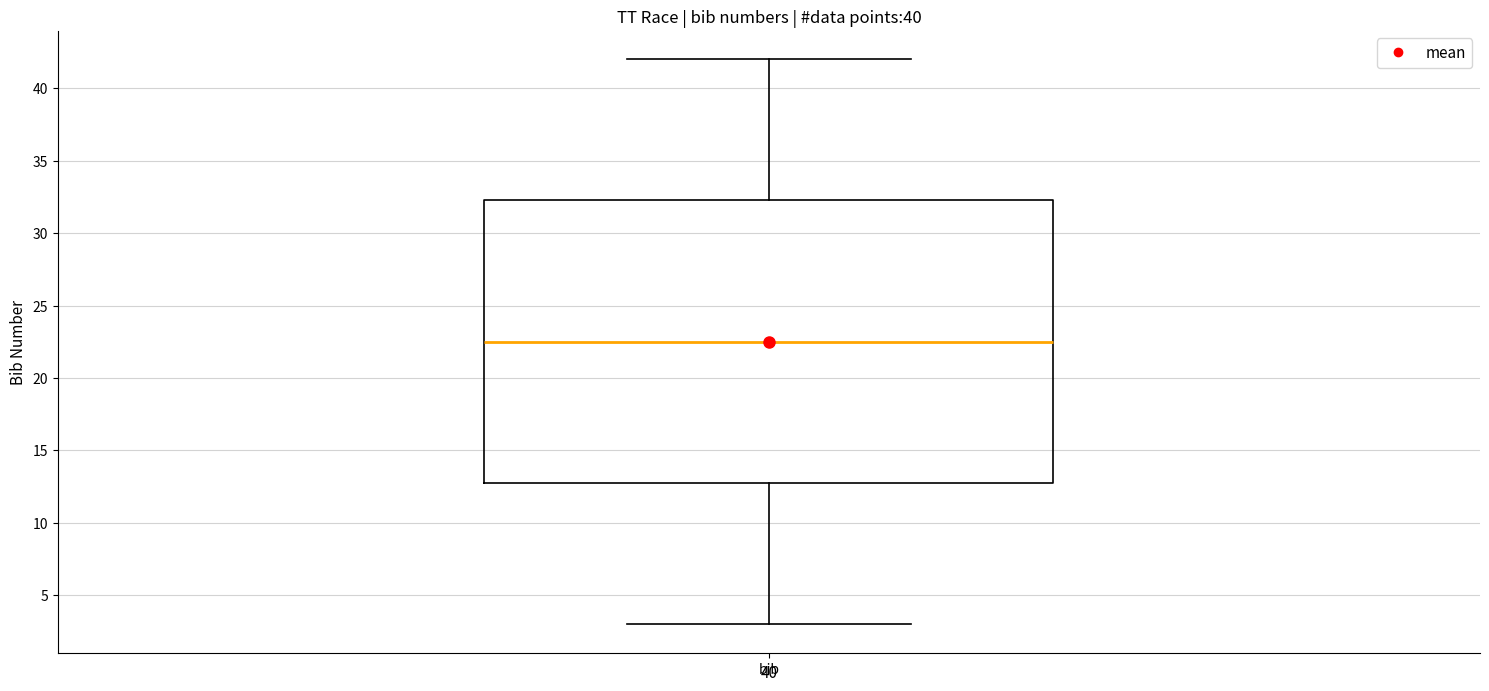

Where does the lower whisker of the box for bib end on the y-axis? The values are not printed on the chart, so give them approximately, as read against the axis.

3.0